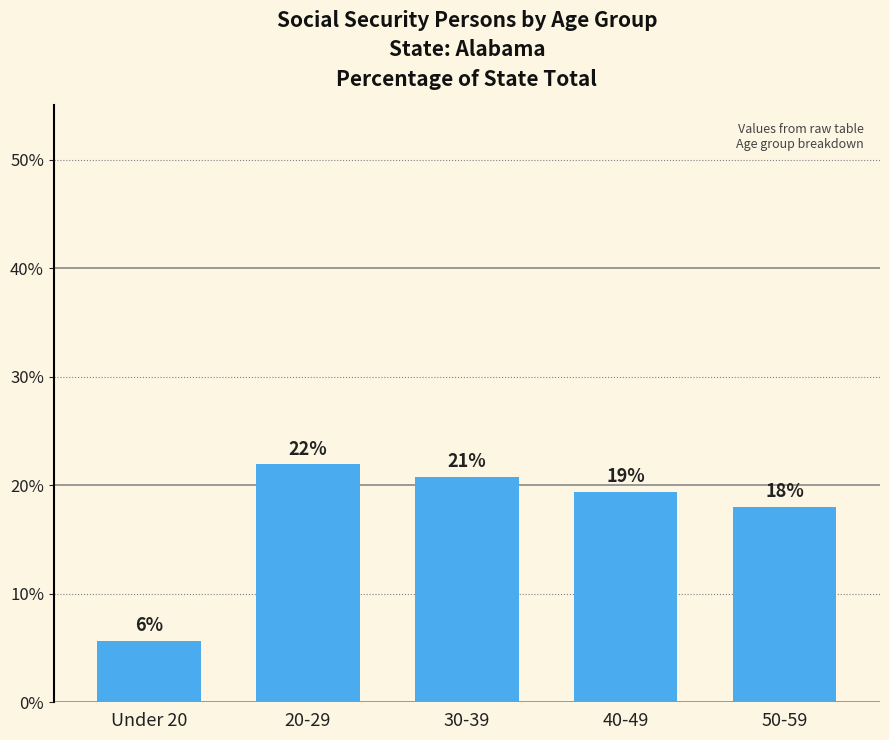

Where does the data first go above 19?

20-29